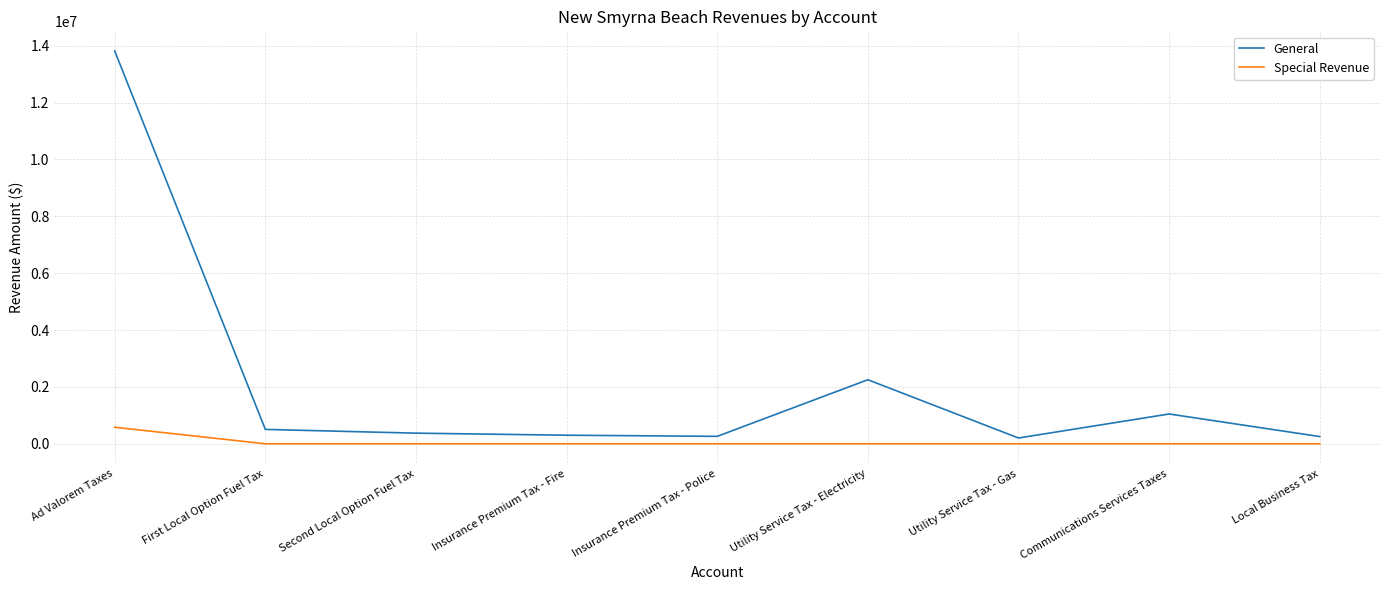

Where is General nearest to the value 7008030?

Utility Service Tax - Electricity